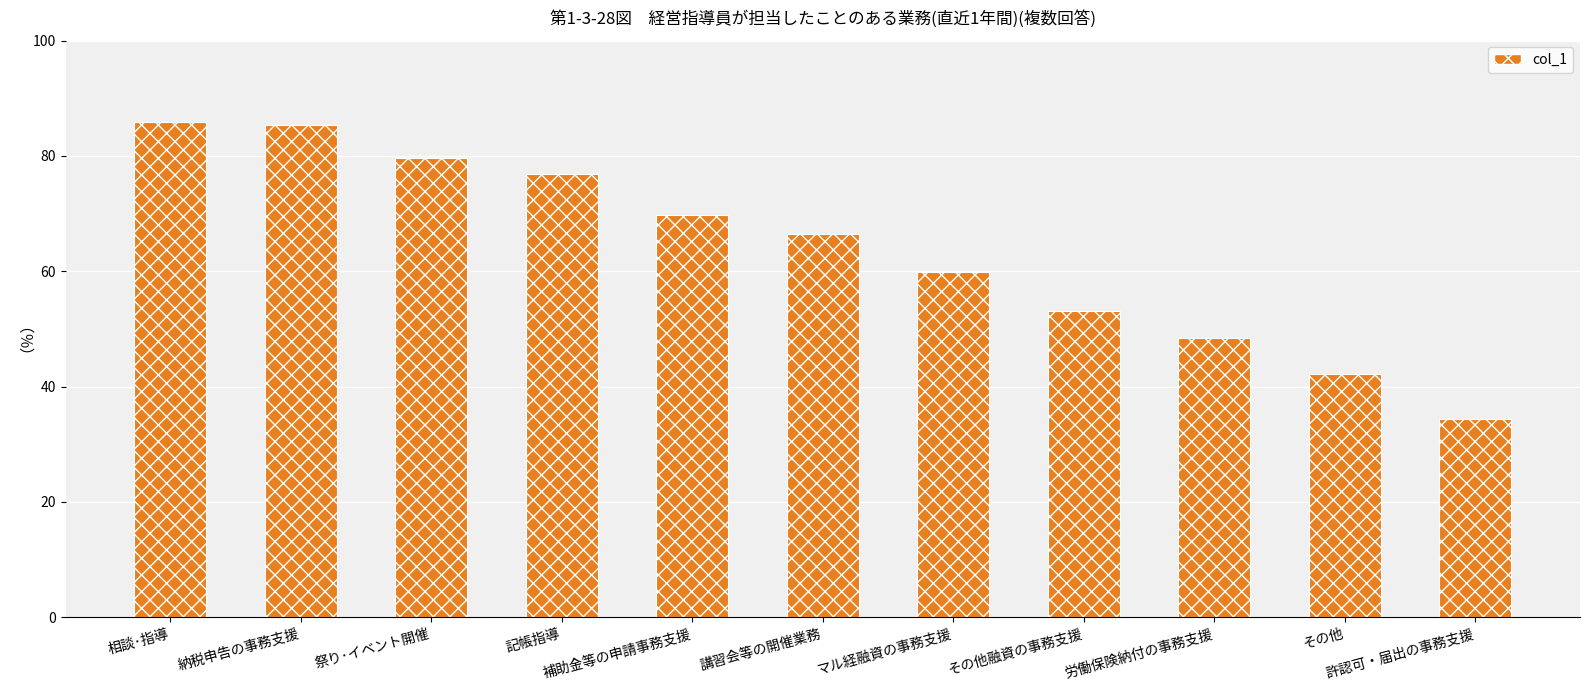

Which label corresponds to the smallest value in the chart?

許認可・届出の事務支援